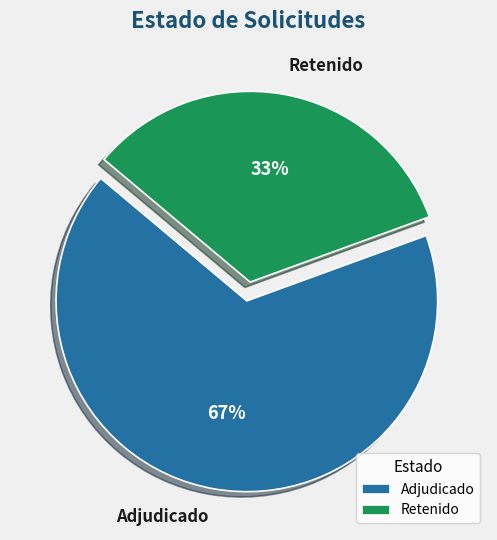

How many segments does this pie chart have?

2